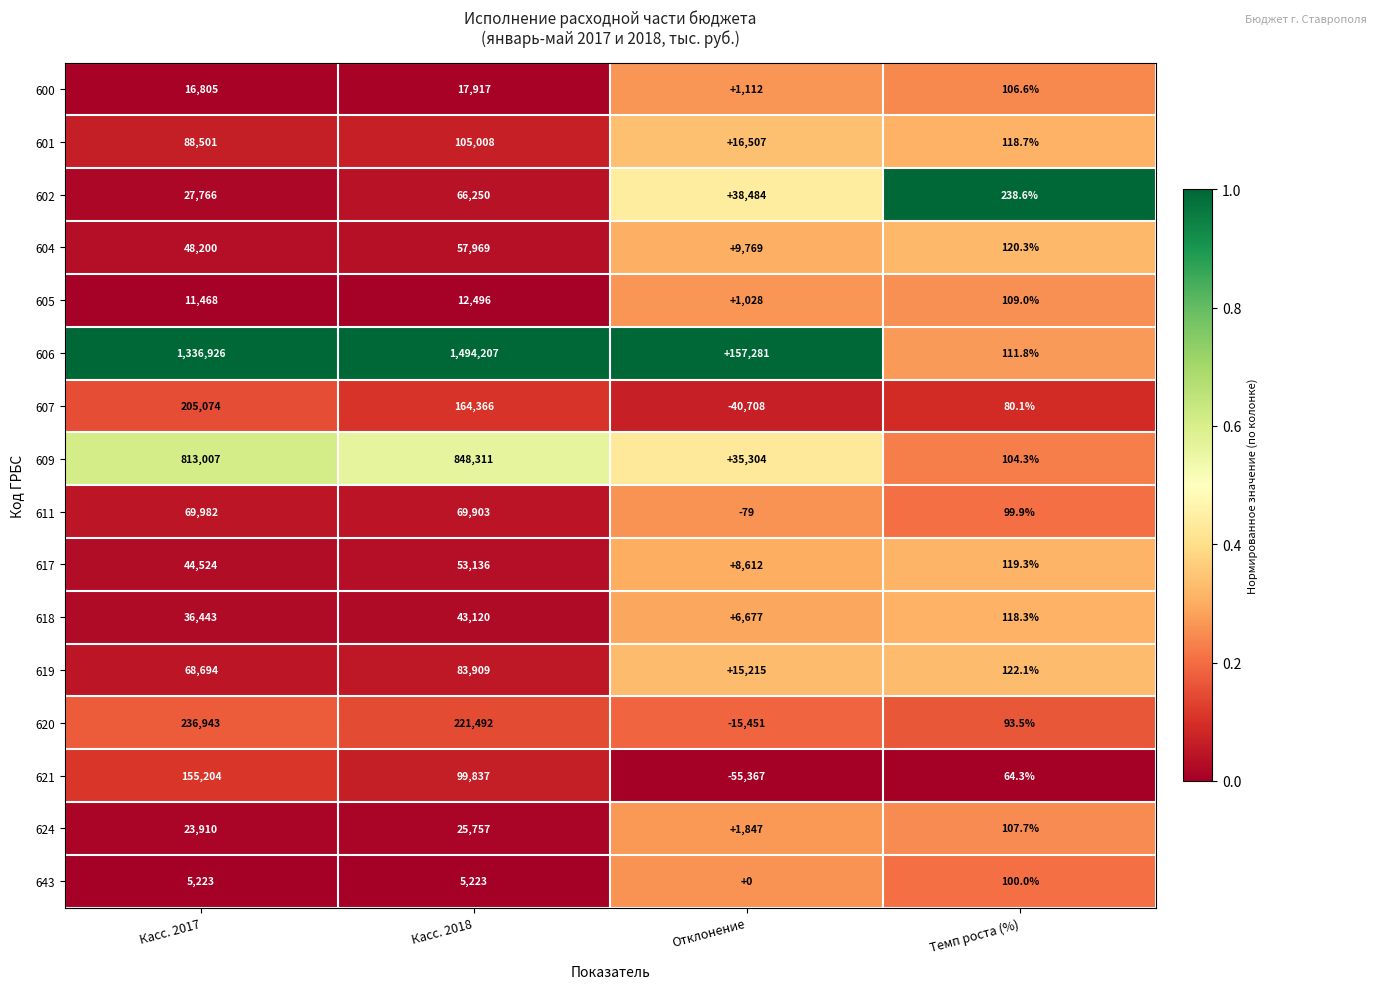

Between Отклонение and Темп роста (%), which series saw the biggest shift?

606